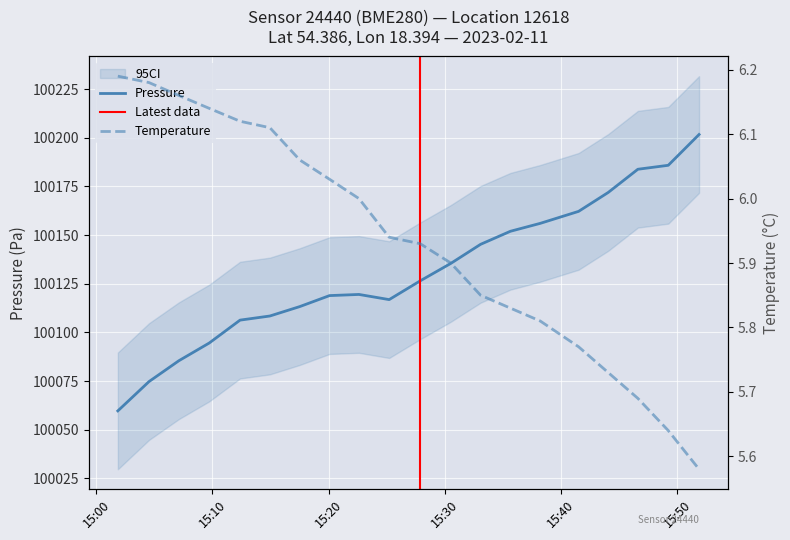

What is the maximum value for Pressure?

100201.7